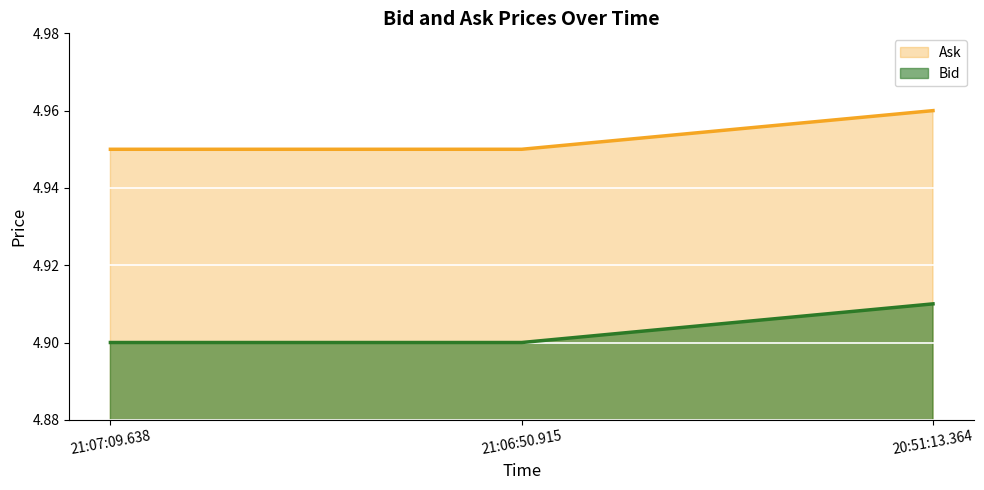

What is the total value across all series at 21:06:50.915?

9.9